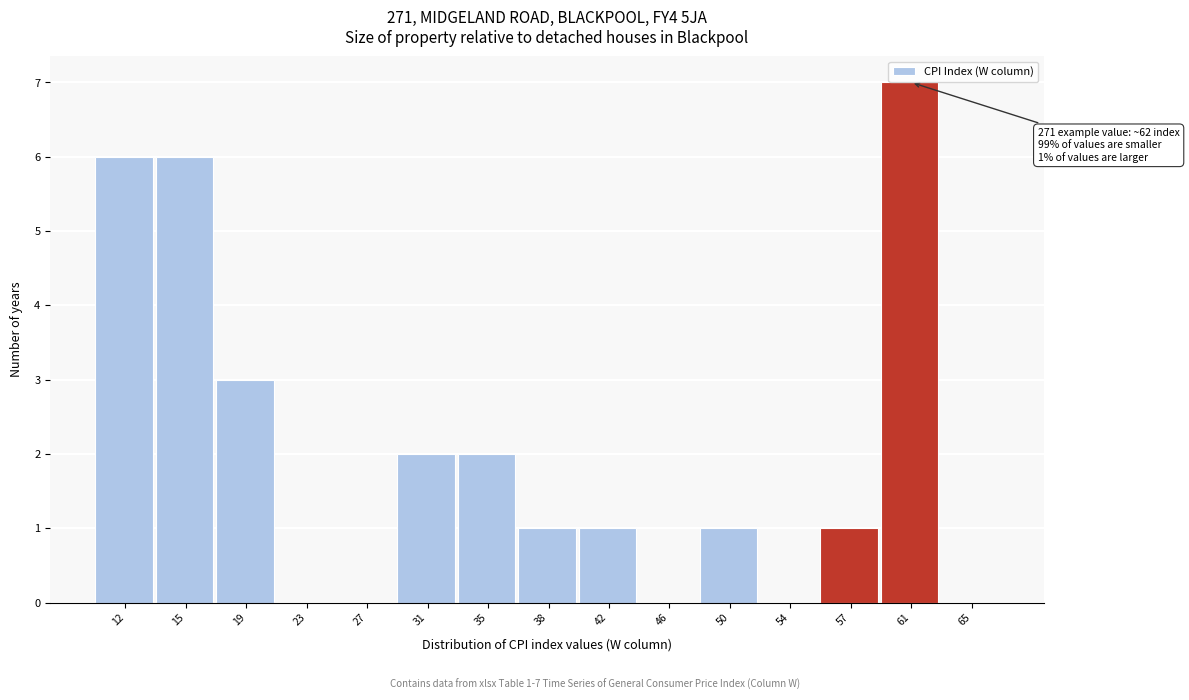

Reading left to right, what are all the values shown in this chart?

12=6	15=6	19=3	23=0	27=0	31=2	35=2	38=1	42=1	46=0	50=1	54=0	57=1	61=7	65=0